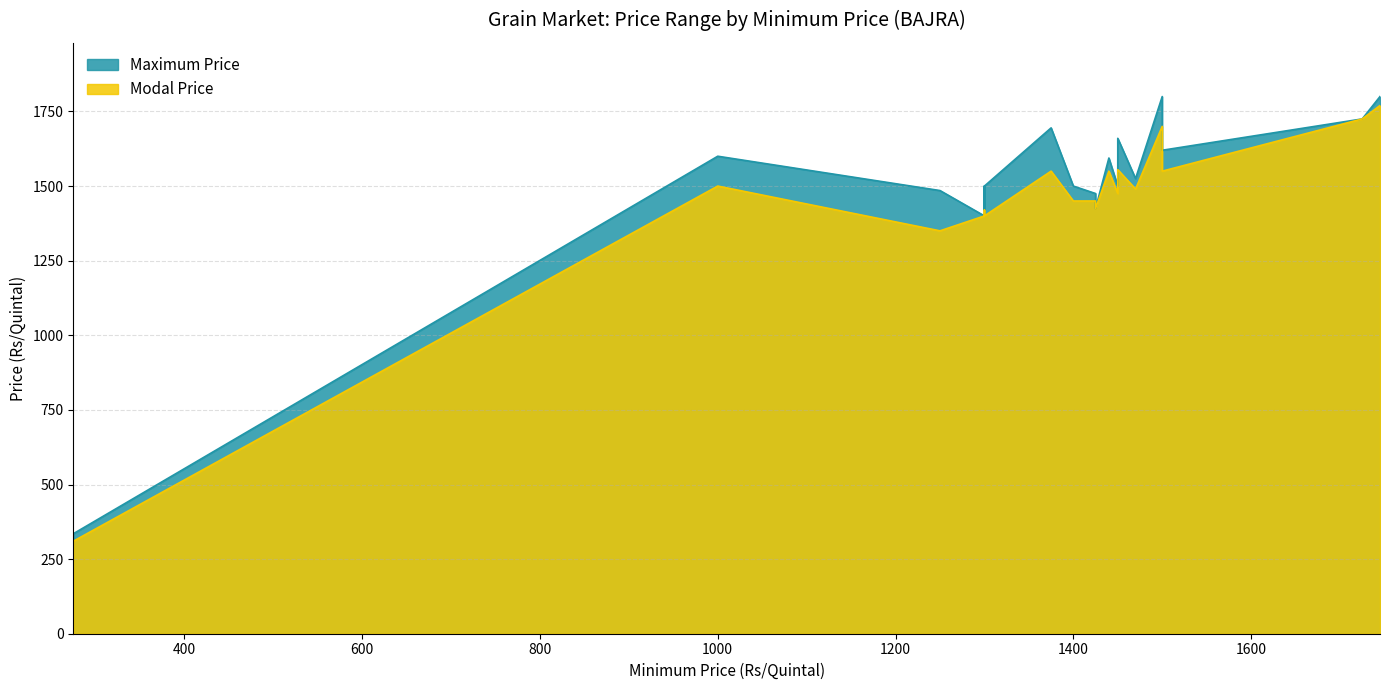

In Maximum Price, how many points are higher than both neighbors (excluding endpoints)?

5